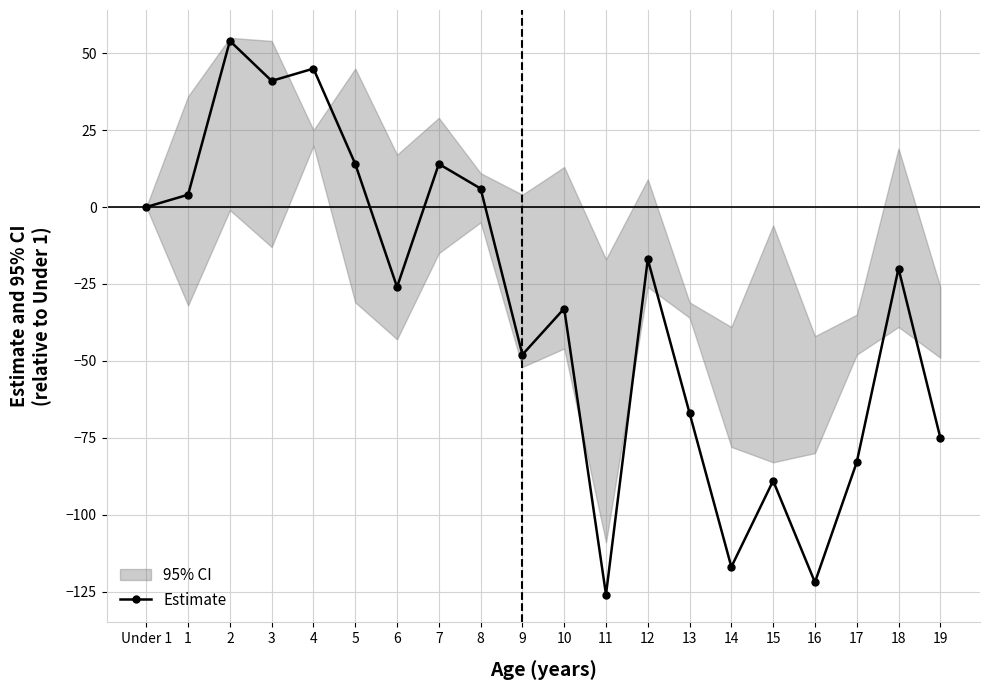

What is the maximum value shown in the chart?

54